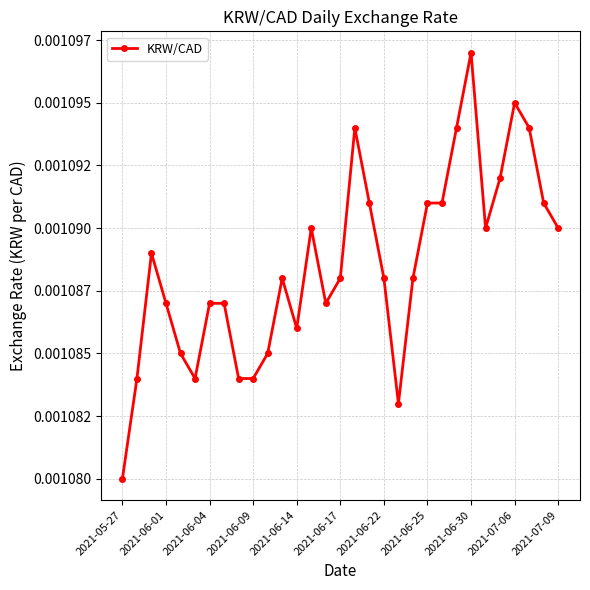

Is this an area chart (filled region under the line)?

No